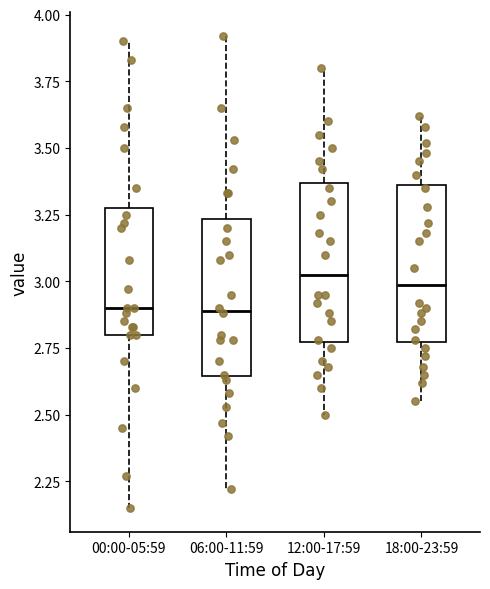

Where does the lower whisker of the box for 12:00-17:59 end on the y-axis? The values are not printed on the chart, so give them approximately, as read against the axis.

2.50